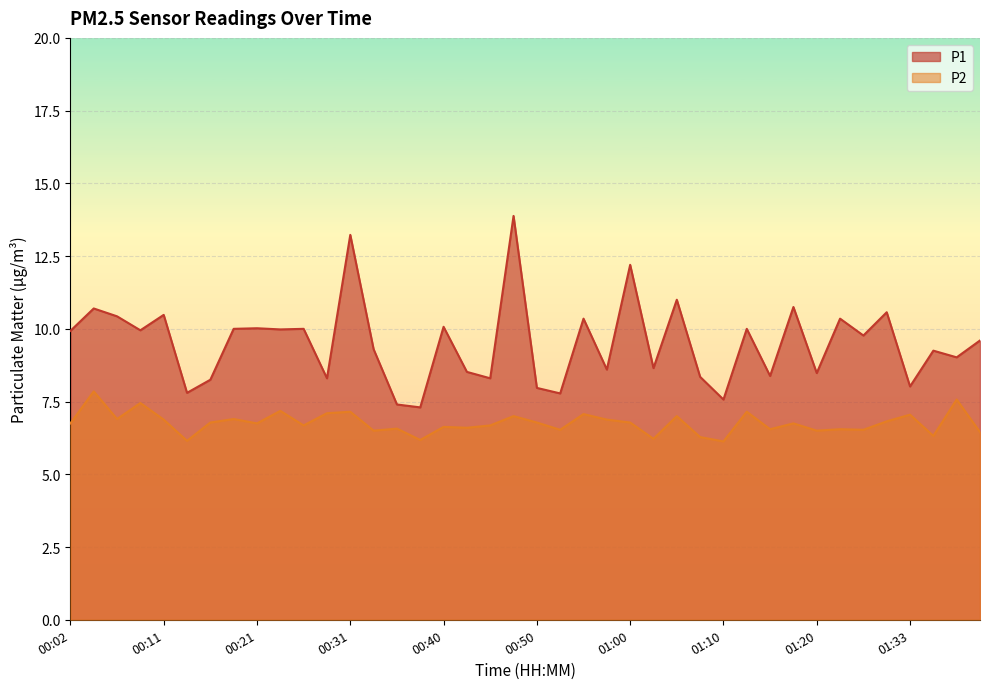

How many values in the P1 series are below 9?

16